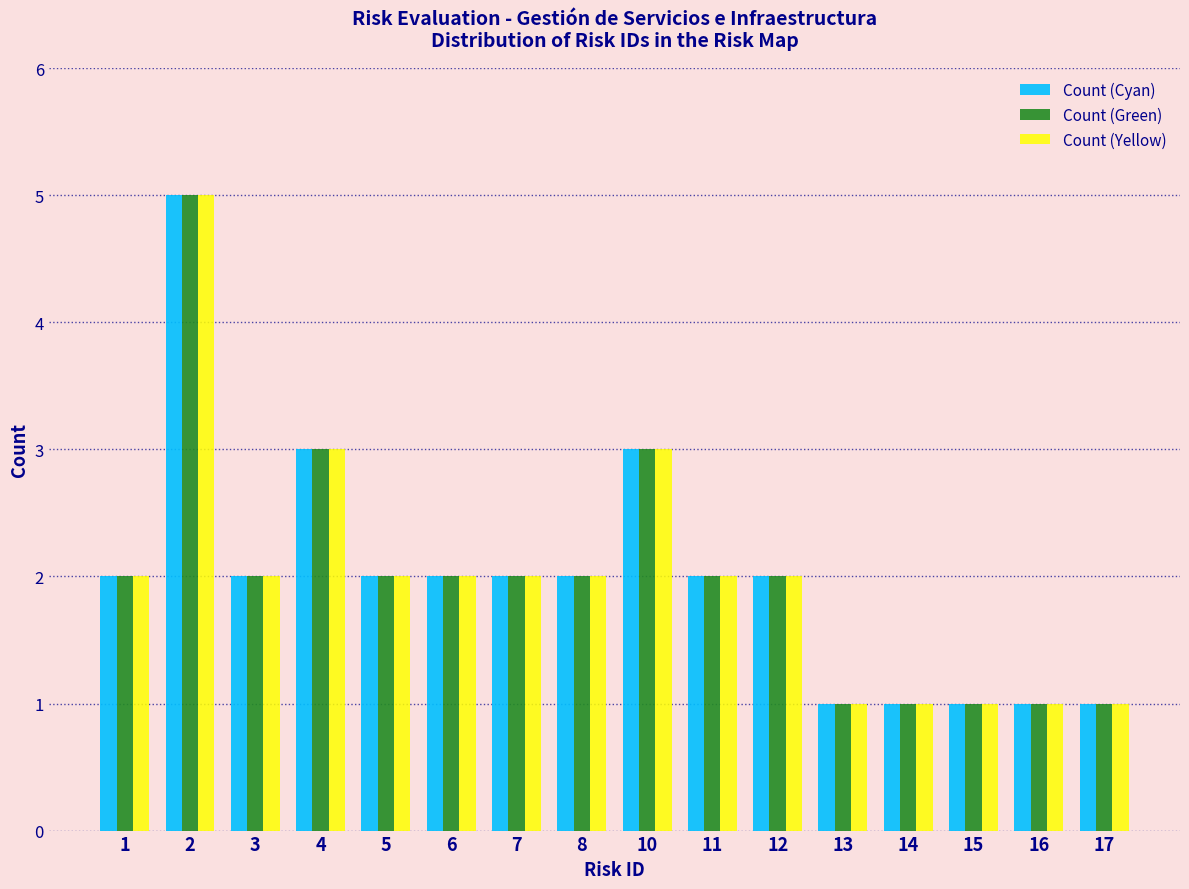

What is the highest value of the Count (Yellow) series?

5